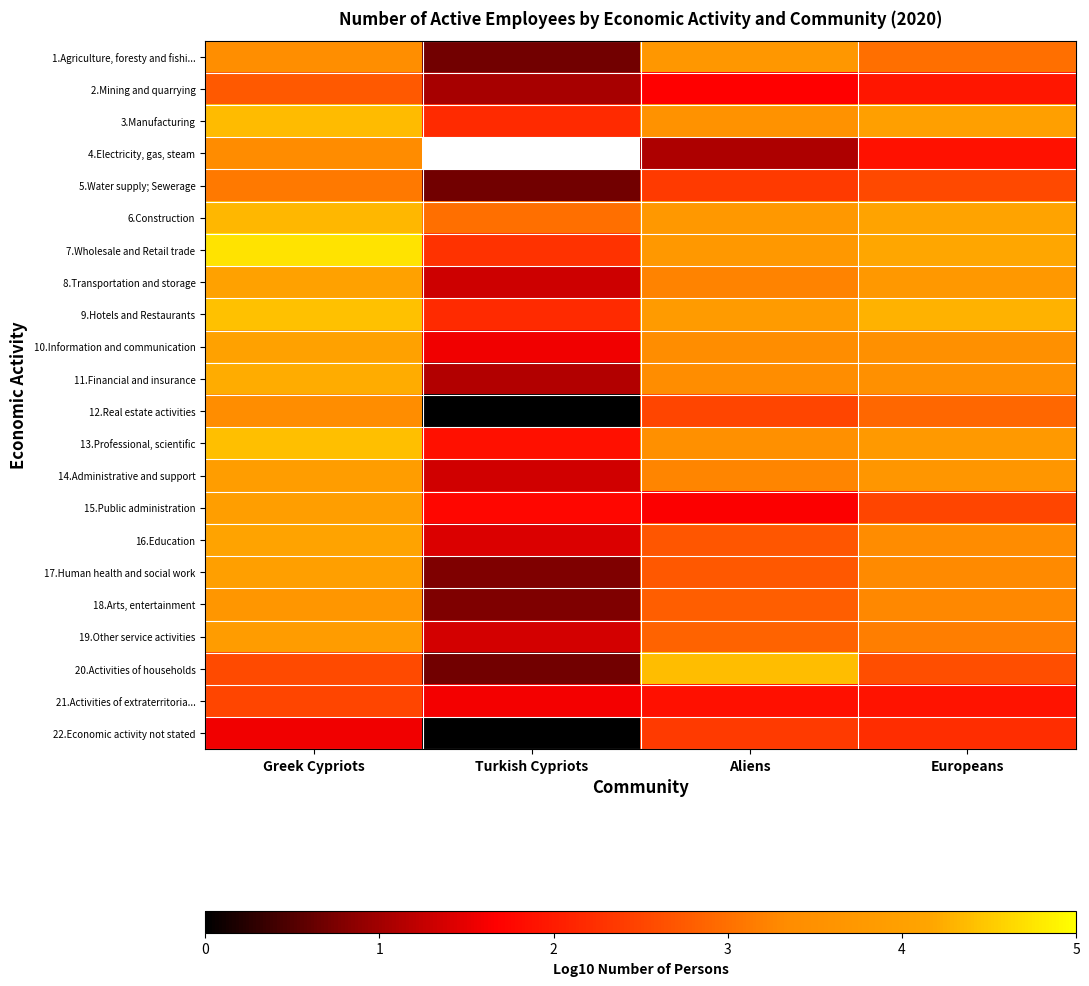

Which has a higher value, Greek Cypriots or Aliens?

Aliens